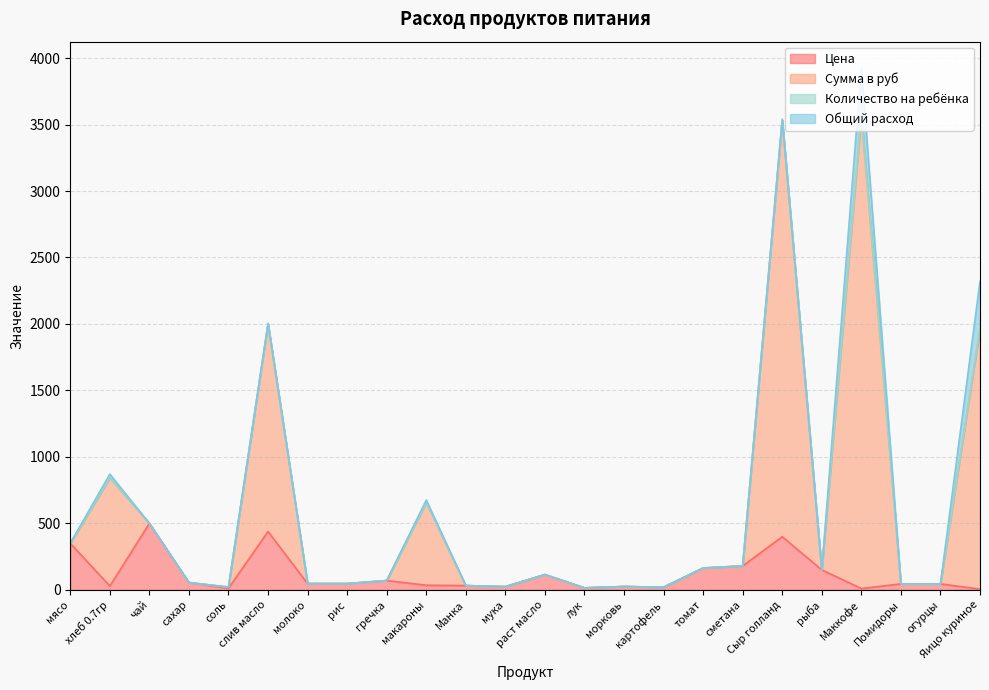

At which category is the sum across all series the highest?

Маккофе